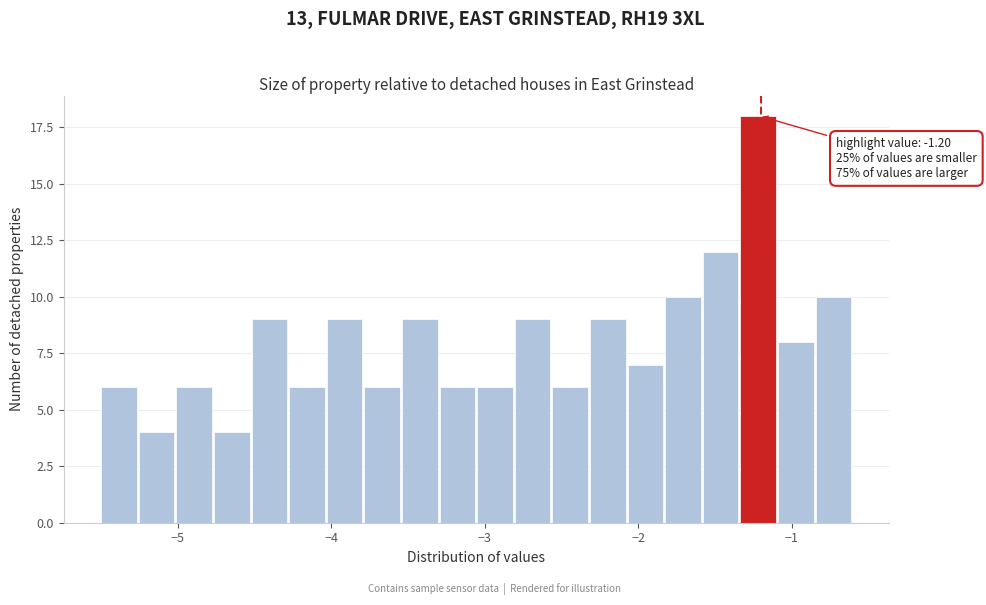

Read against the x-axis, roughly where is the centre of the tallest bar?

-1.2